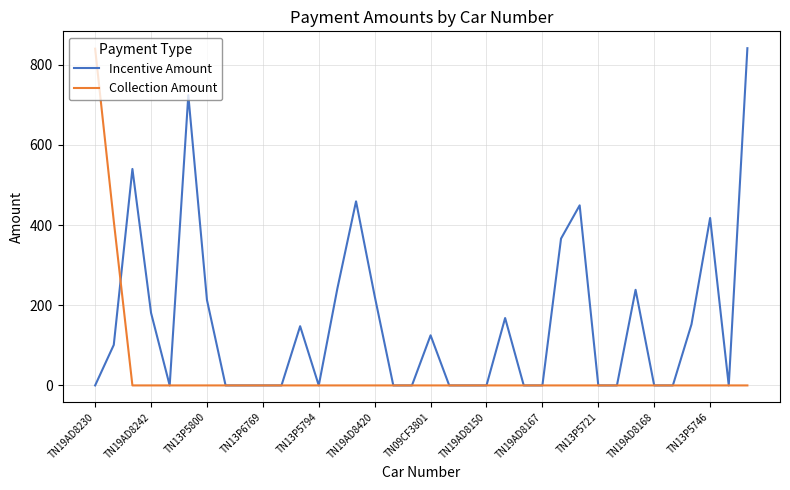

True or false: Collection Amount and Incentive Amount cross at least once.

True